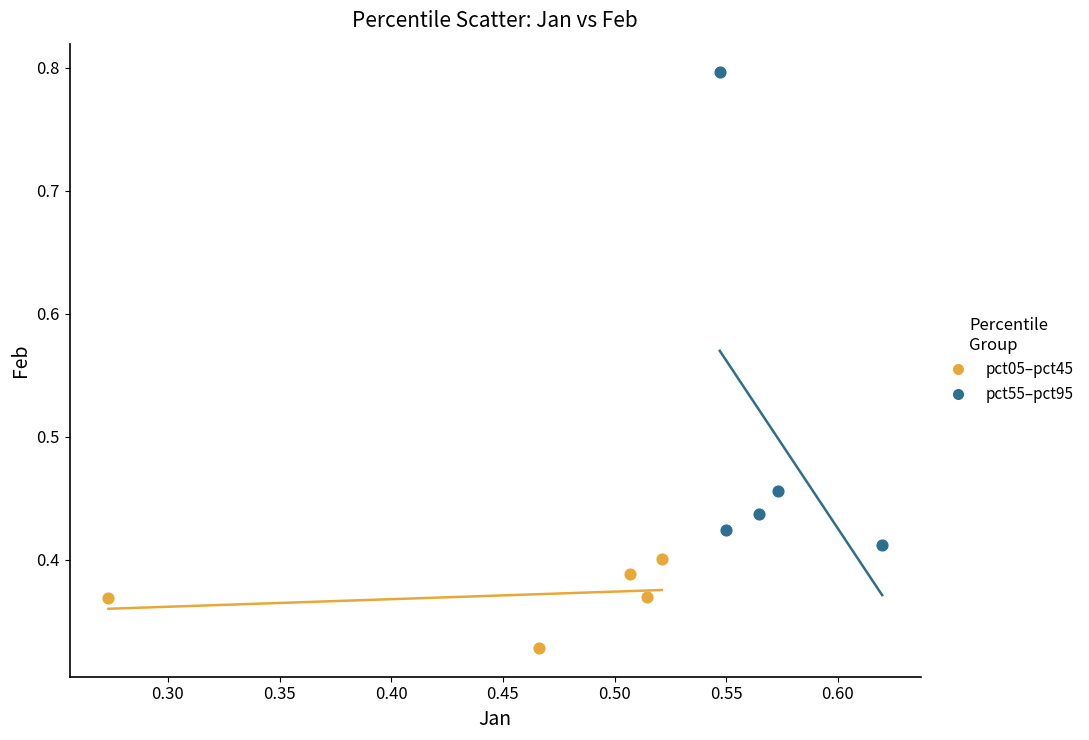

Which series has the widest spread of Y values?

pct55–pct95